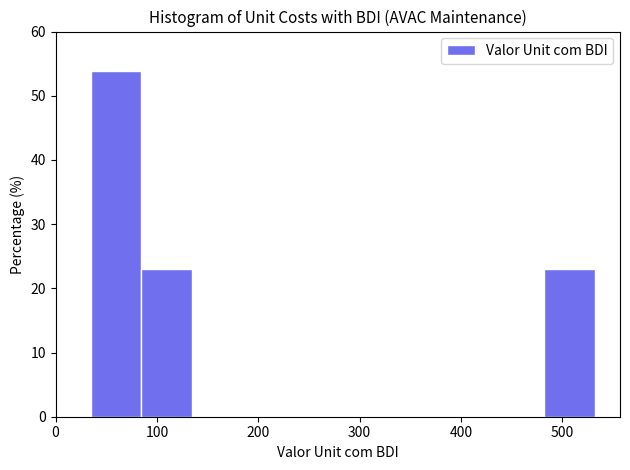

What is the height of the bar covering 80 to 130 on the x-axis? Neither the bar edges nor the heights are printed on the chart, so give them approximately, as read against the axes.

23